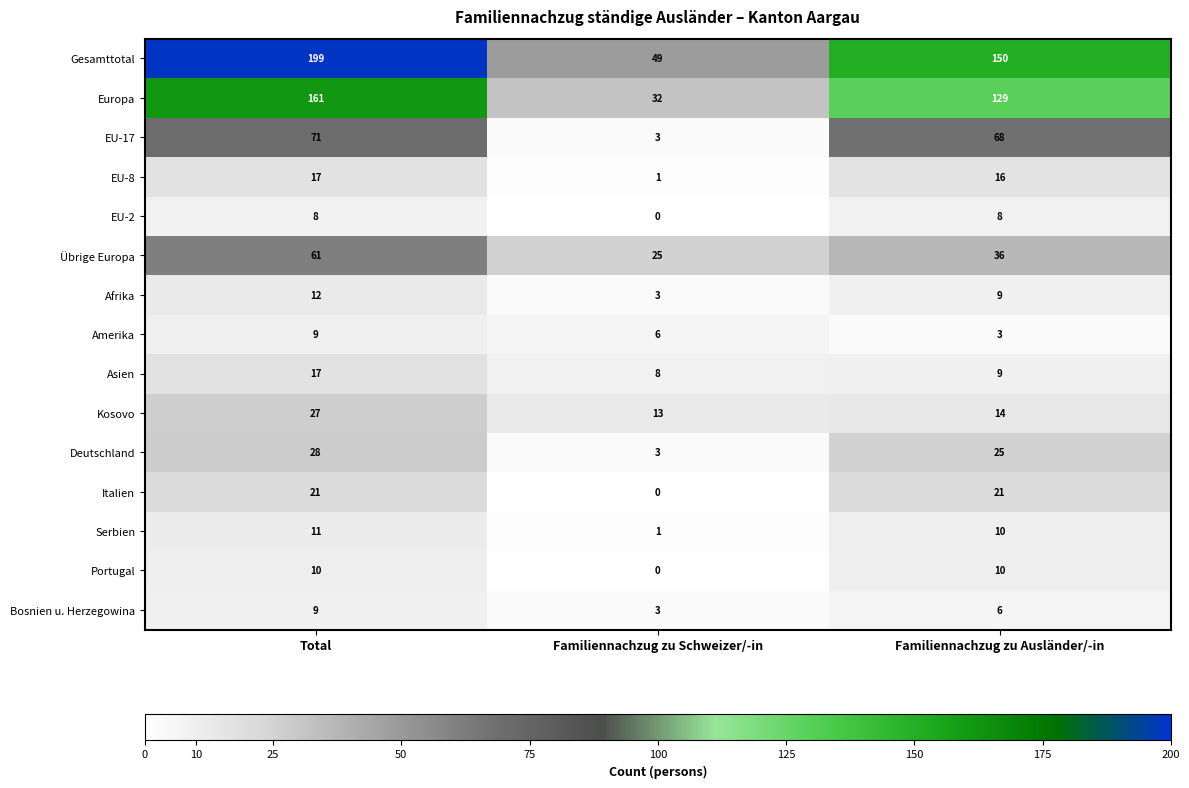

What is the total value across all series at Total?

661